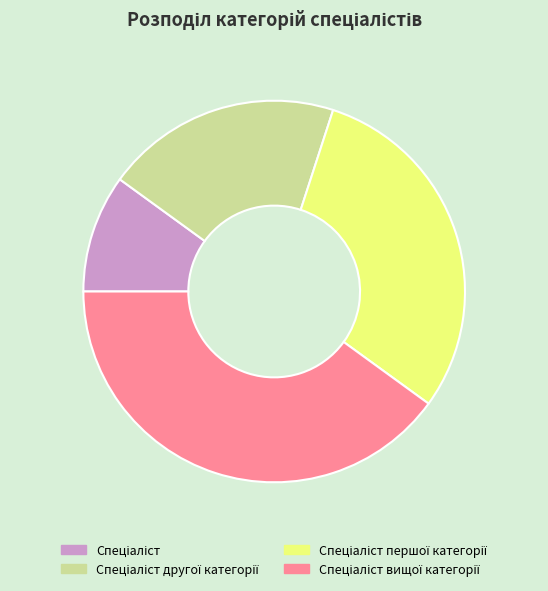

Is there any slice that represents more than half of the pie?

No